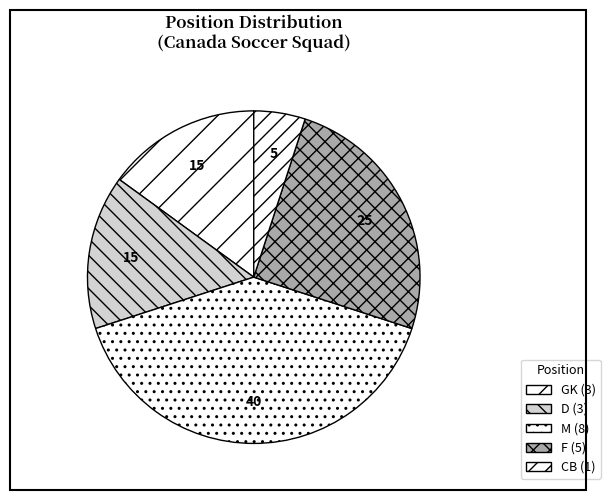

What percentage do GK and M together represent?

55.0%